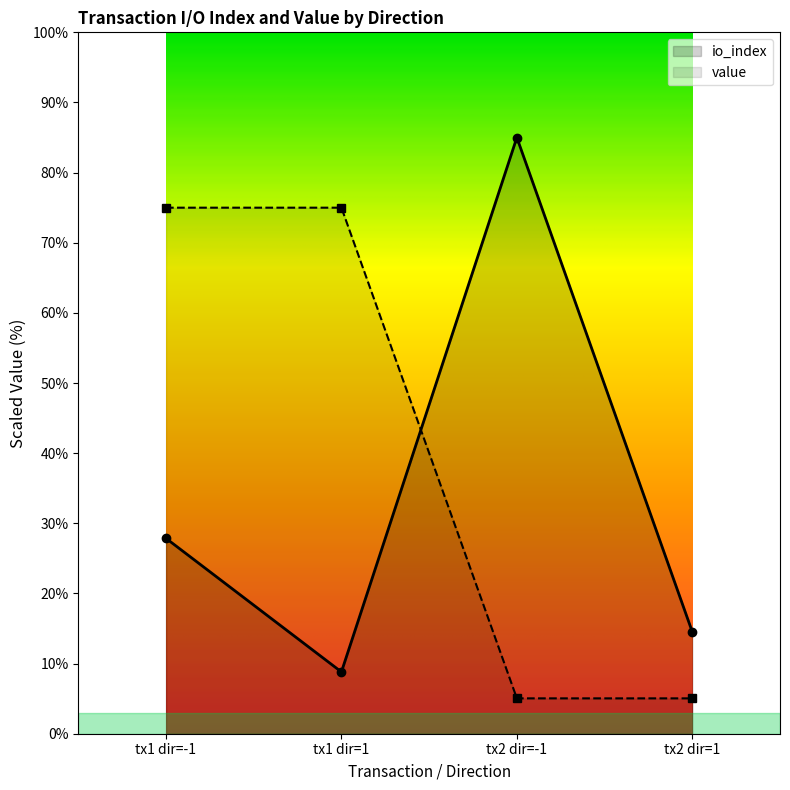

What is the maximum value shown in the chart?

85.0